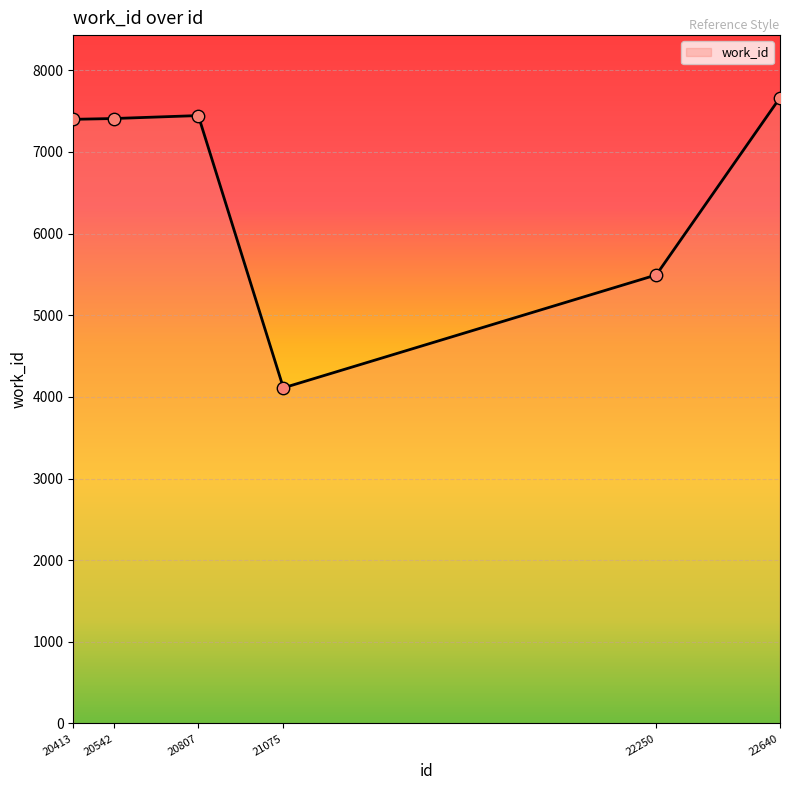

Between 22250 and 20413, which is larger?

20413